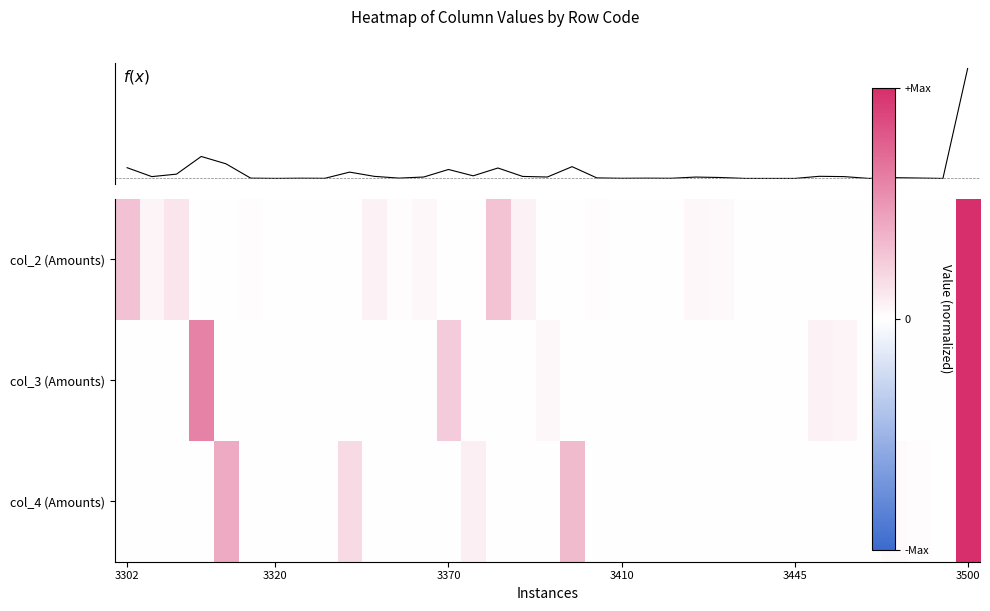

True or false: col_3 (Amounts) has a value of -0.5 at 3410.

False